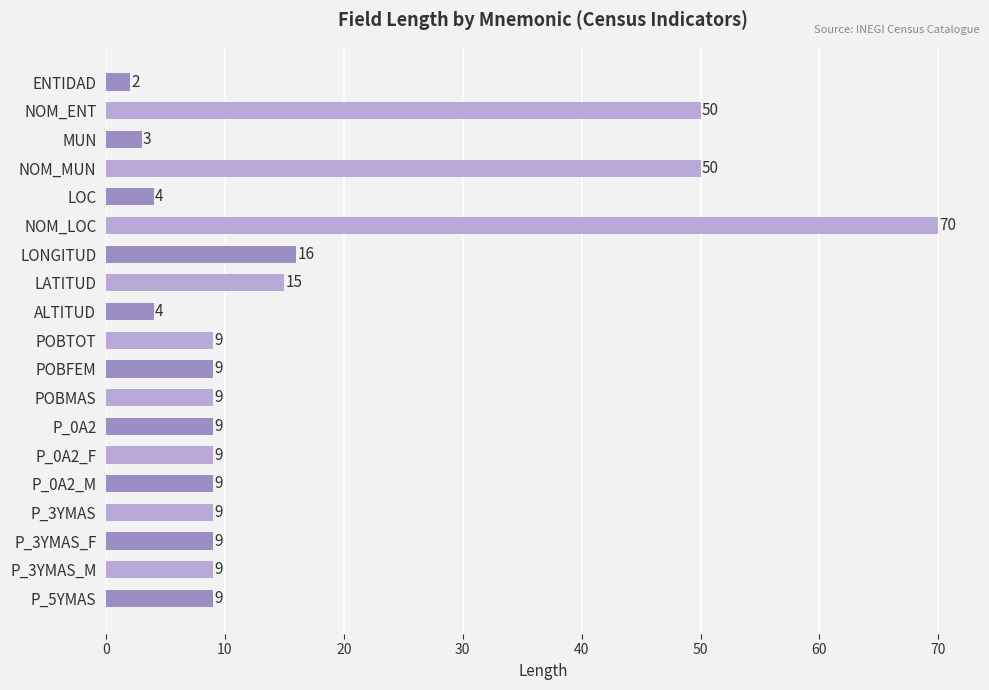

What is the maximum value shown in the chart?

70